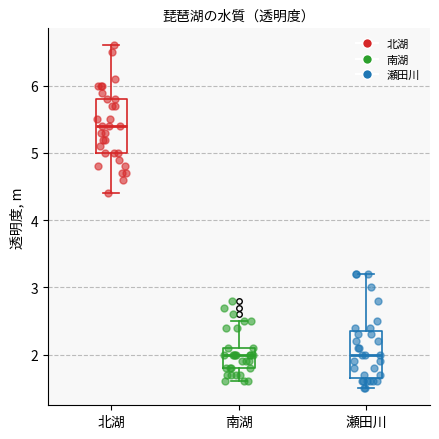

Reading left to right, transcribe this box plot: for each box, give where its median line is, the range the box spans, and where its two whiskers end, as read against the y-axis. The values are not printed on the chart, so give them approximately, as read against the axis.

北湖: median 5.4, box 5.0 to 5.8, whiskers 4.4 to 6.6
南湖: median 2.0, box 1.8 to 2.1, whiskers 1.6 to 2.5
瀬田川: median 2.0, box 1.7 to 2.4, whiskers 1.5 to 3.2